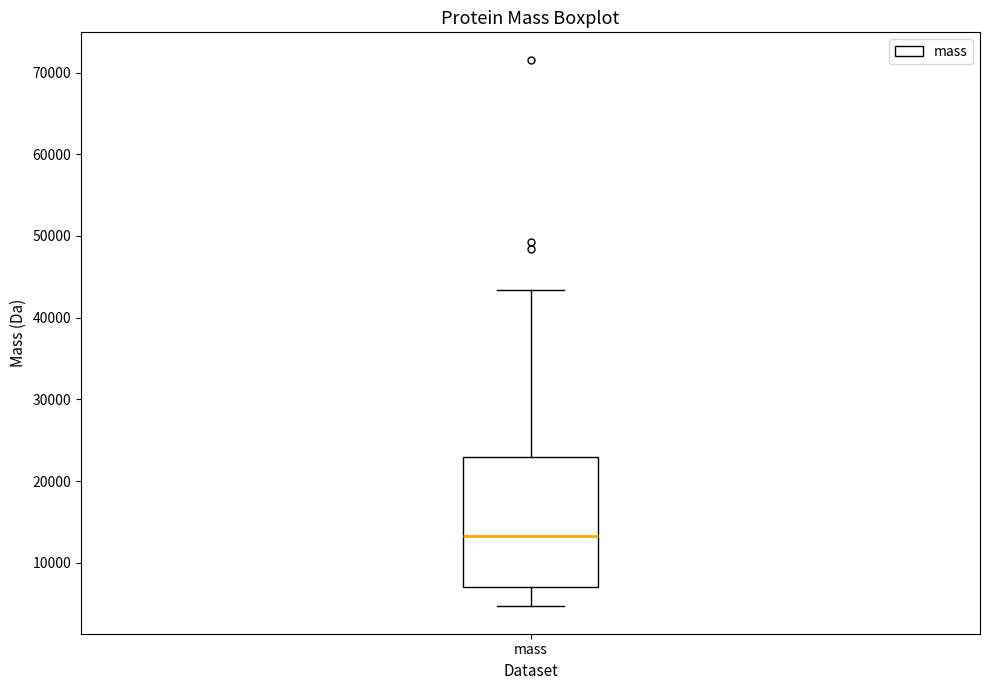

Where is the upper edge of the box for mass on the y-axis? The values are not printed on the chart, so give them approximately, as read against the axis.

23000